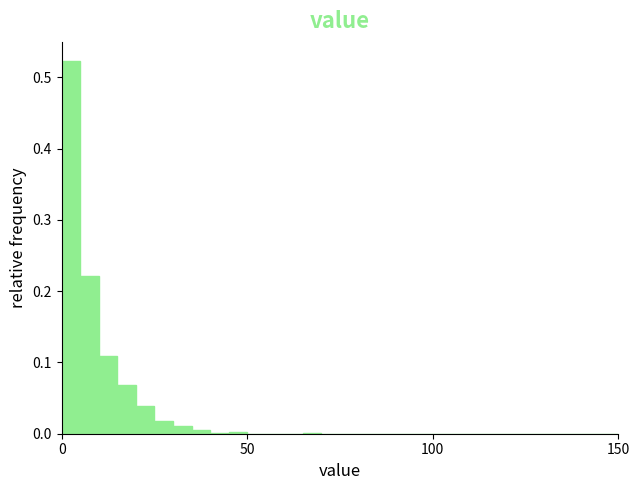

Read against the x-axis, roughly where is the centre of the tallest bar?

5